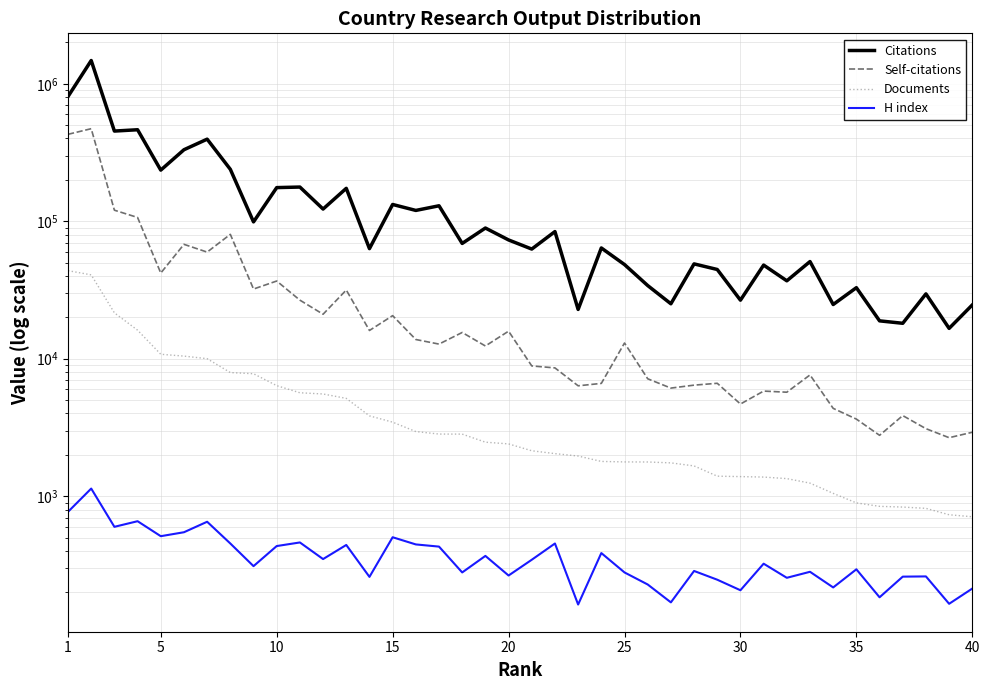

What is the maximum value shown in the chart?

1476278